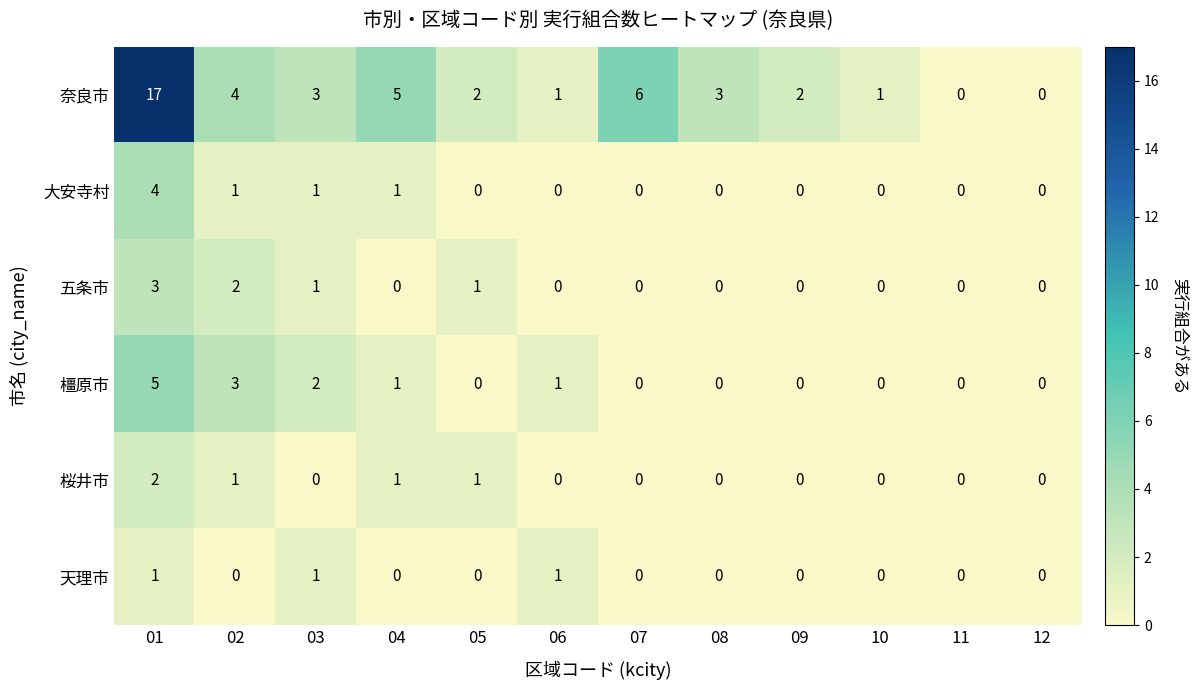

Which series has the largest total across all categories?

奈良市